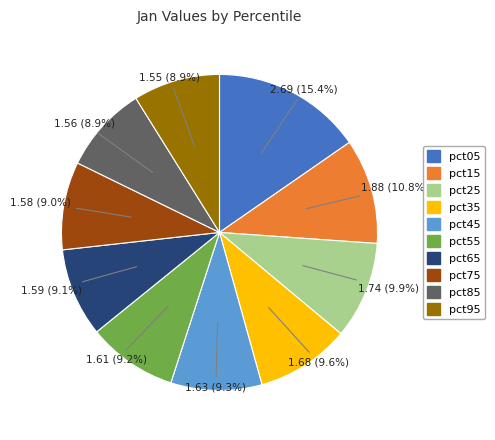

Between pct55 and pct15, which is larger?

pct15